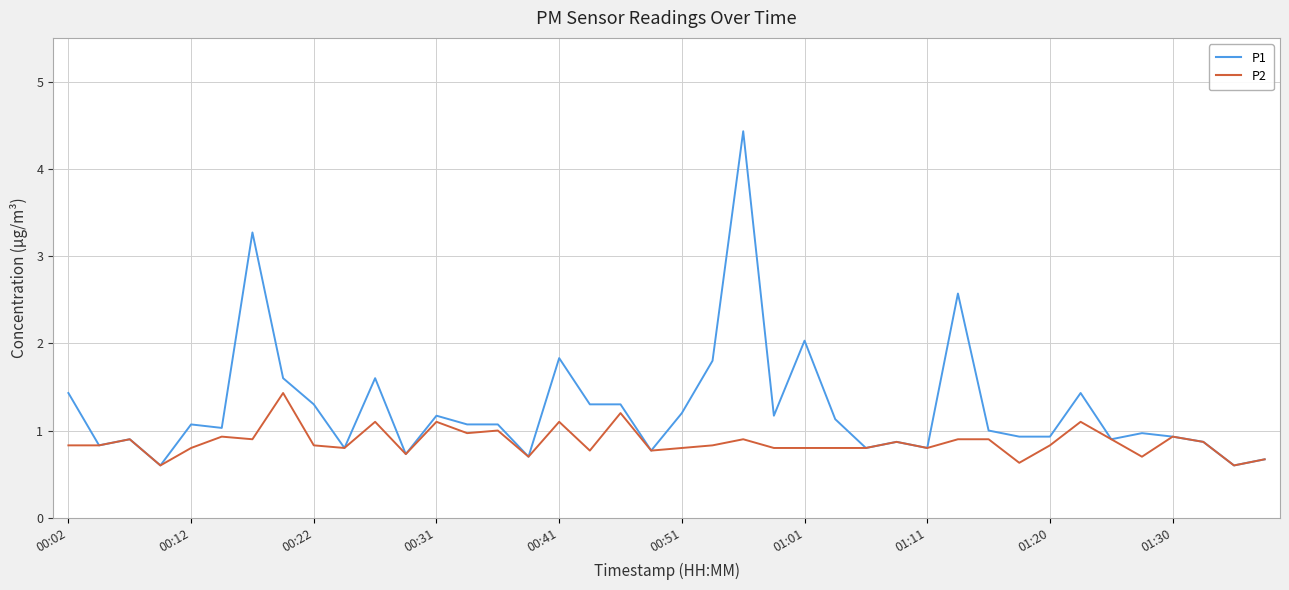

Which series has the largest total across all categories?

P1